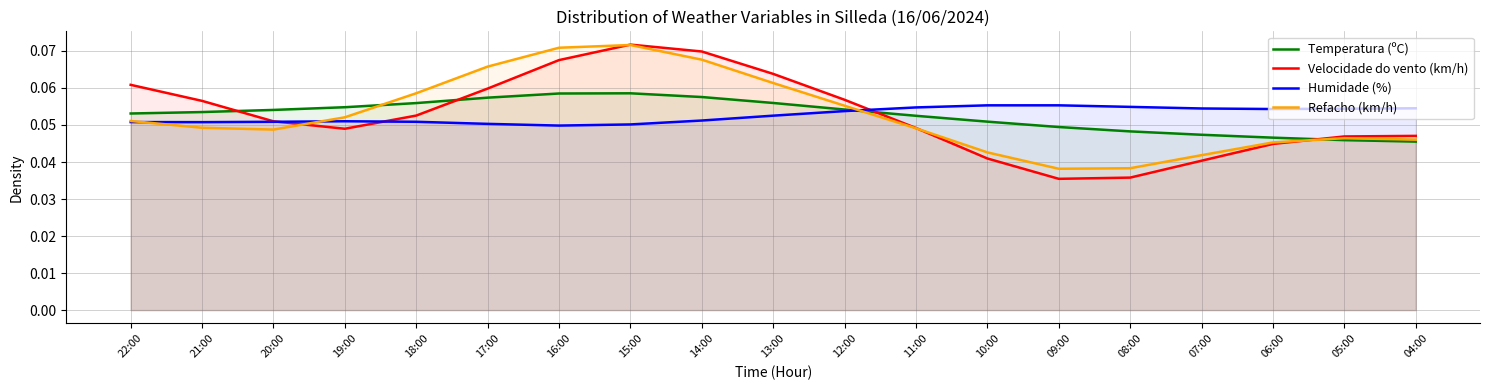

What is the average value of the Temperatura (ºC) series?

0.1